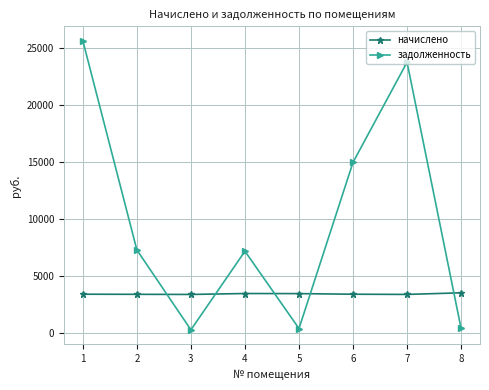

What is the maximum value shown in the chart?

25637.7